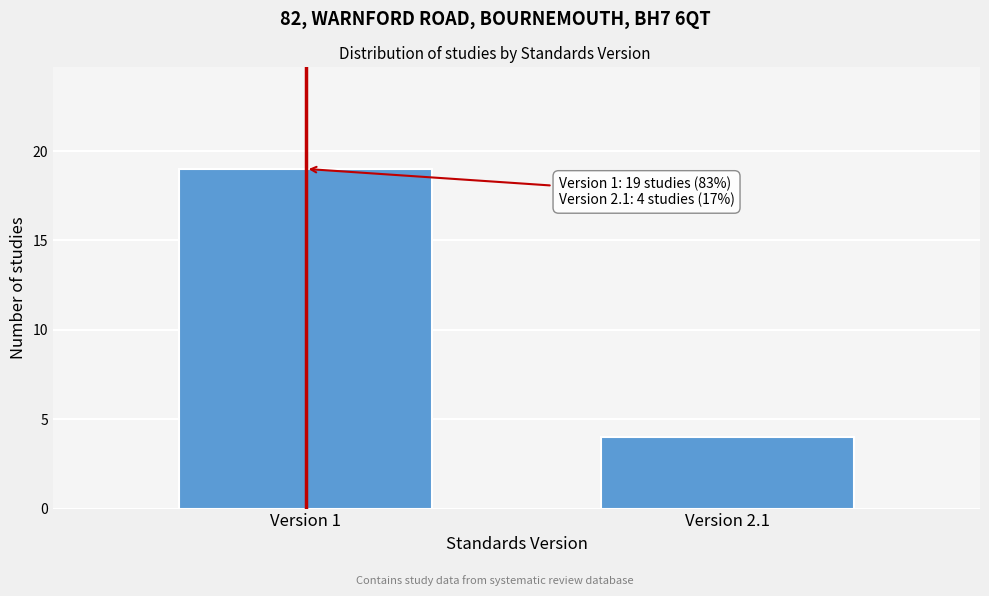

Reading right to left, what are all the values shown in this chart?

Version 2.1=4	Version 1=19